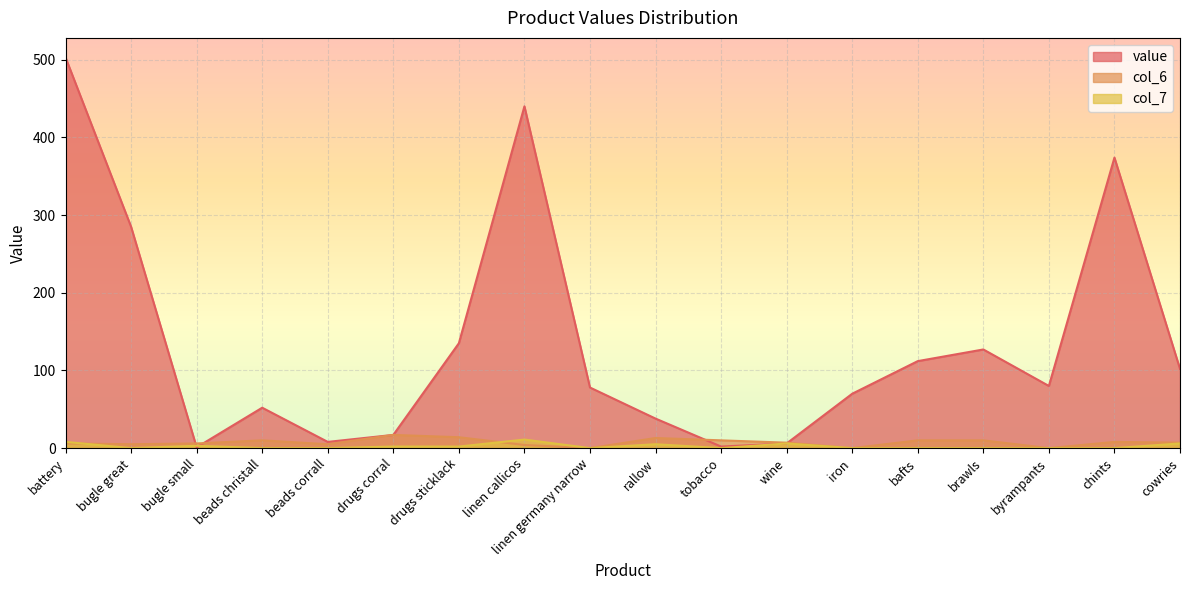

Does the chart display data point markers on the line(s)?

No